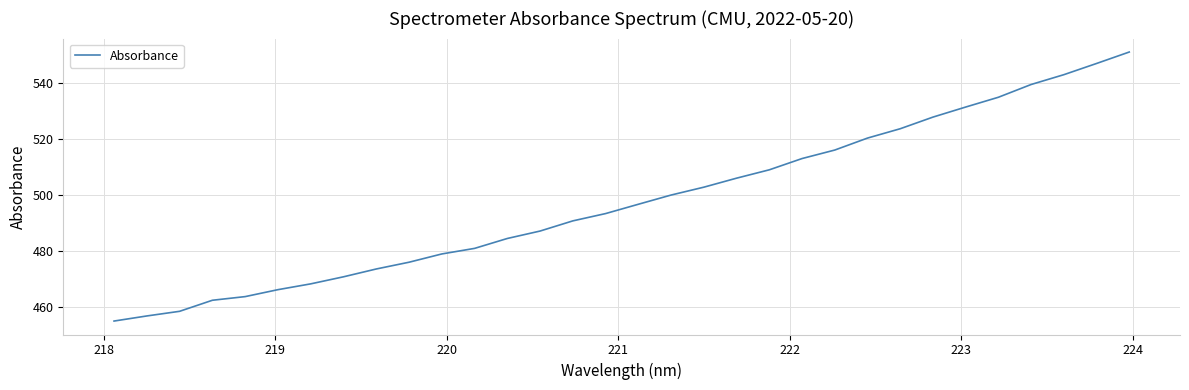

What is the difference between the maximum and minimum values?

96.0